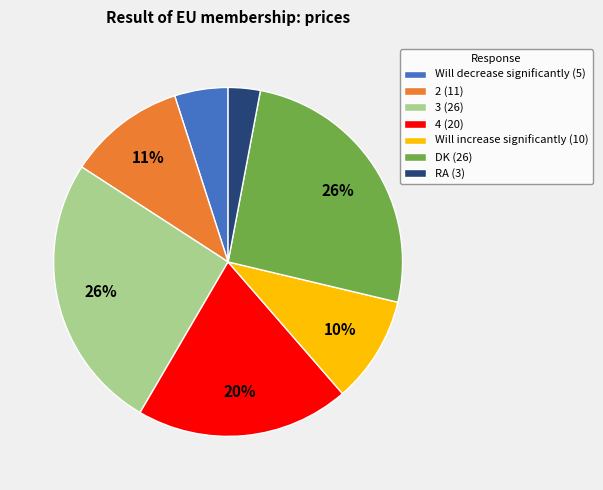

To the nearest percent, what percentage of the pie is Will decrease significantly?

5%